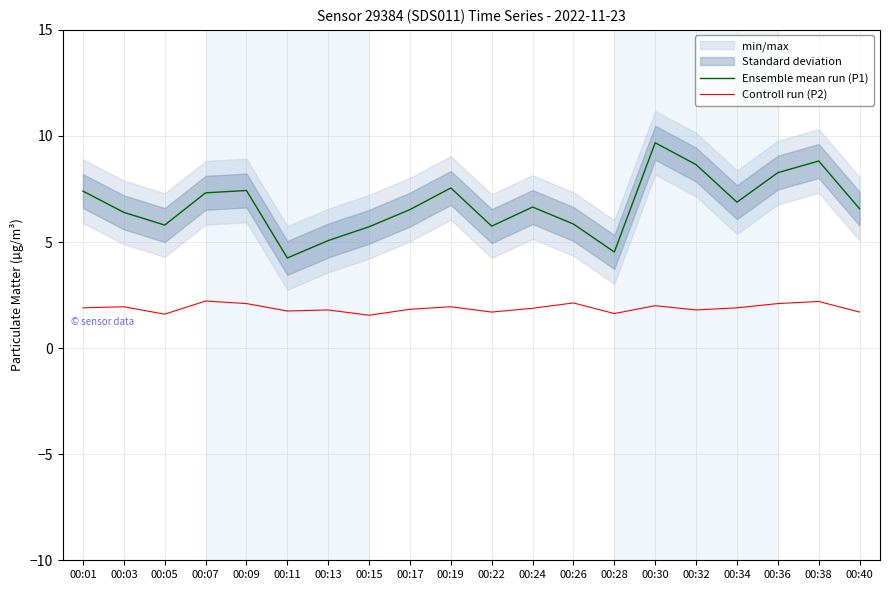

At 00:01, list the series in order from smallest to largest.

Controll run (P2), Ensemble mean run (P1)